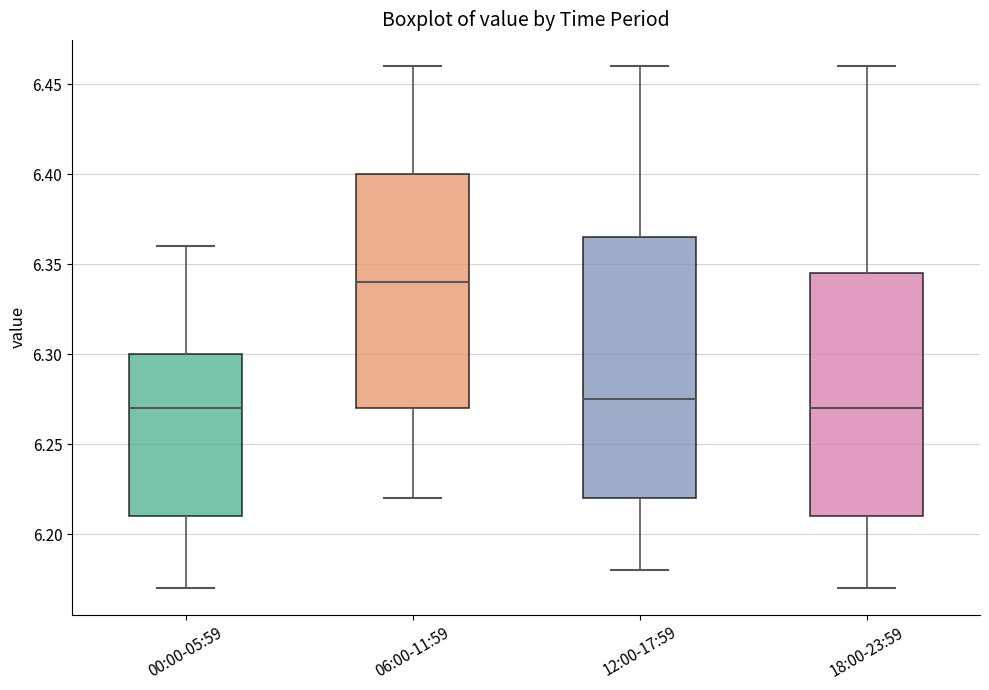

Where does the lower whisker of the box for 12:00-17:59 end on the y-axis? The values are not printed on the chart, so give them approximately, as read against the axis.

6.180